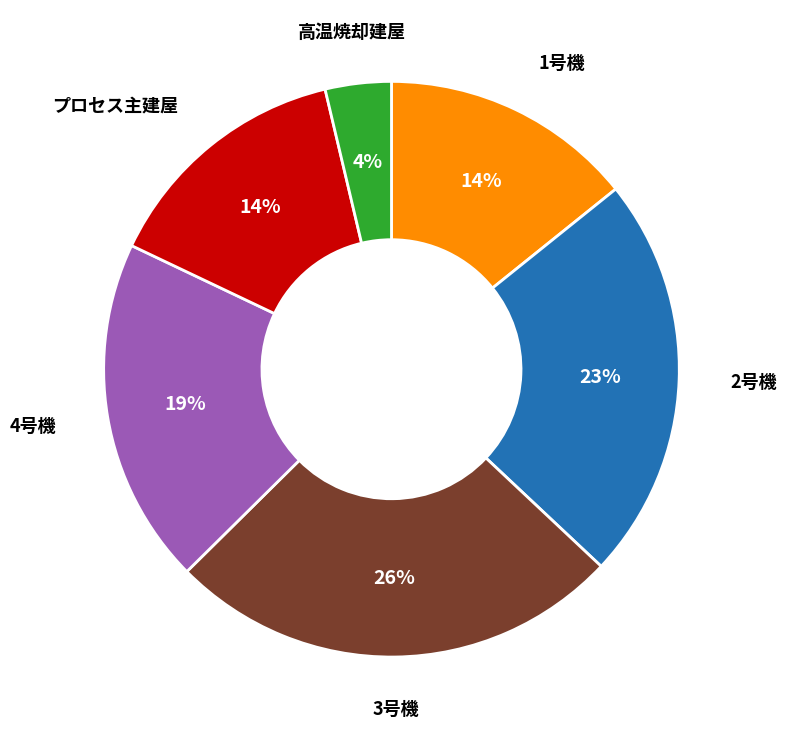

Is there any slice that represents more than half of the pie?

No